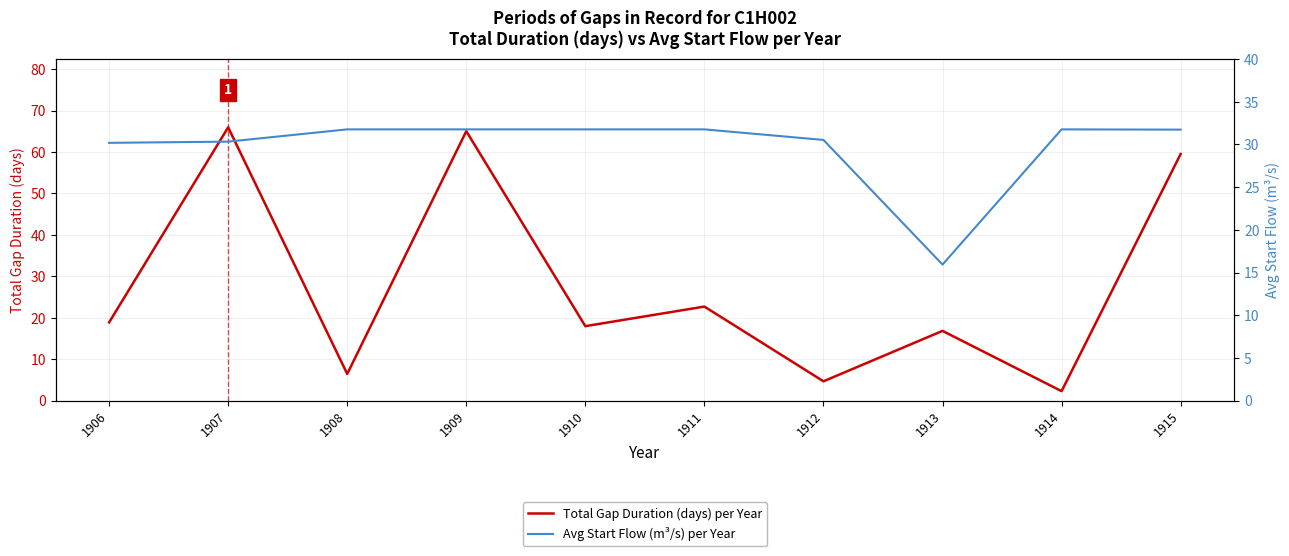

How many distinct data groups are displayed?

2